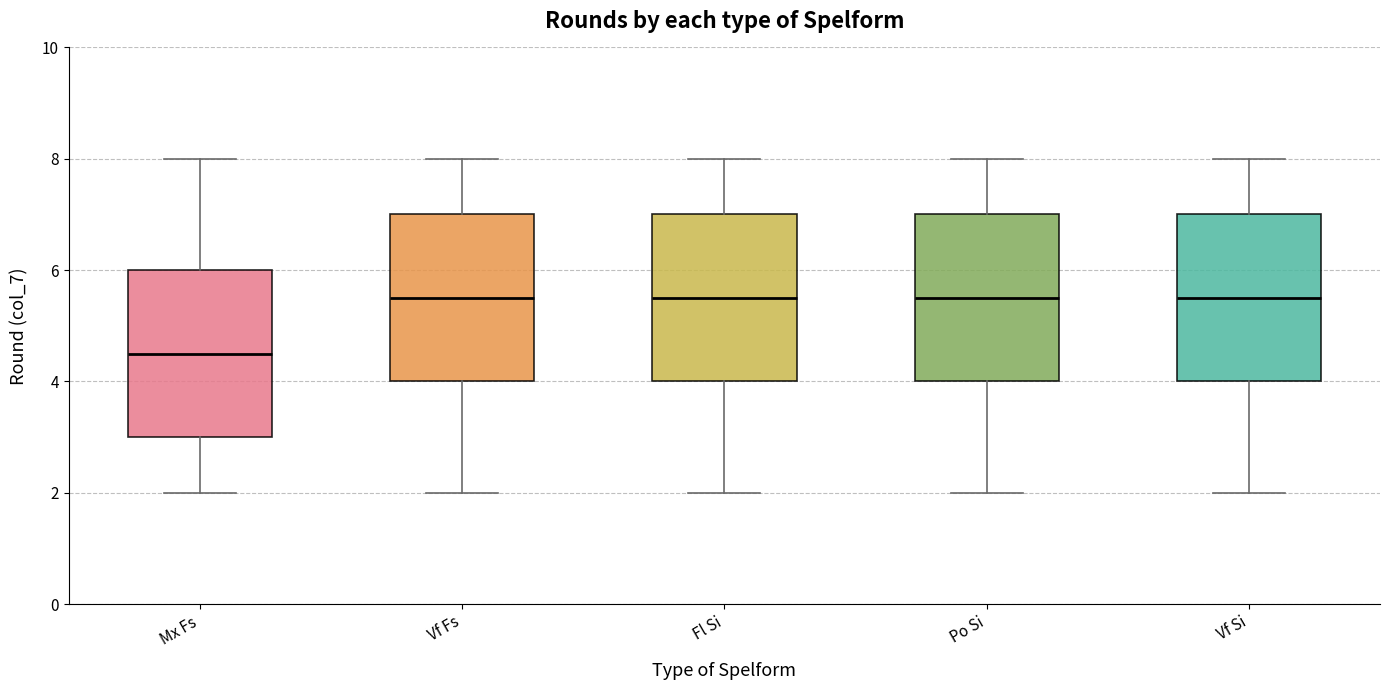

Reading left to right, read every box against the y-axis: the position of its median line, the range the box covers, and the ends of its whiskers. The values are not printed on the chart, so give them approximately, as read against the axis.

Mx Fs: median 4.6, box 3.0 to 6.0, whiskers 2.0 to 8.0
Vf Fs: median 5.6, box 4.0 to 7.0, whiskers 2.0 to 8.0
Fl Si: median 5.6, box 4.0 to 7.0, whiskers 2.0 to 8.0
Po Si: median 5.6, box 4.0 to 7.0, whiskers 2.0 to 8.0
Vf Si: median 5.6, box 4.0 to 7.0, whiskers 2.0 to 8.0